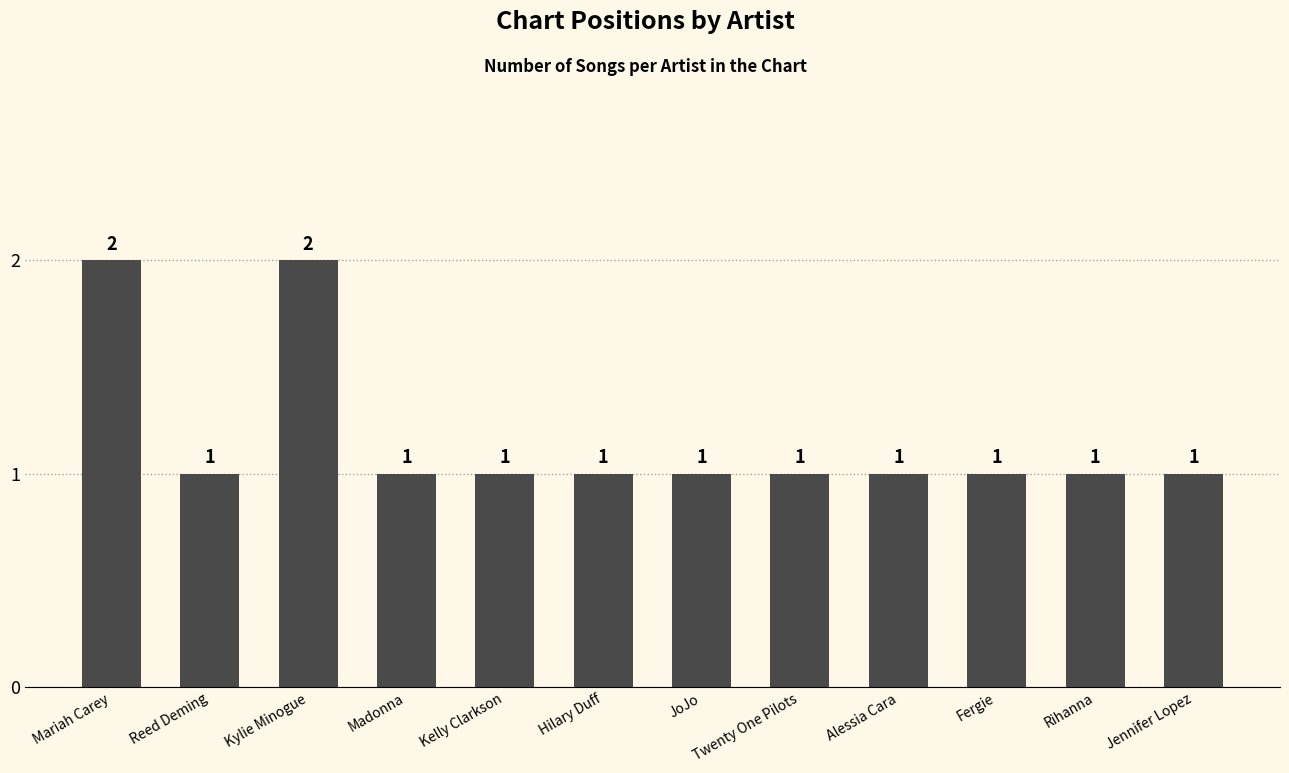

What is the sum of the values at Hilary Duff and Kelly Clarkson?

2